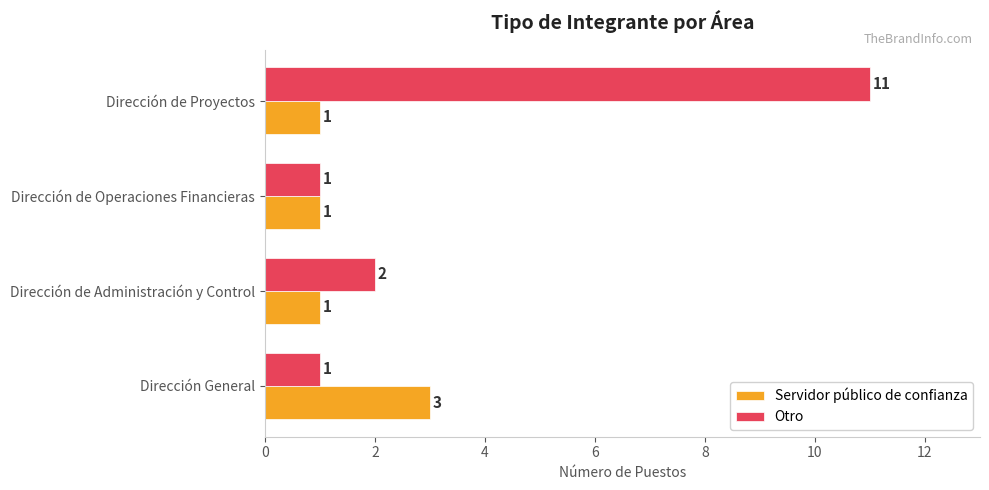

How many Servidor público de confianza values are between 1 and 3?

4